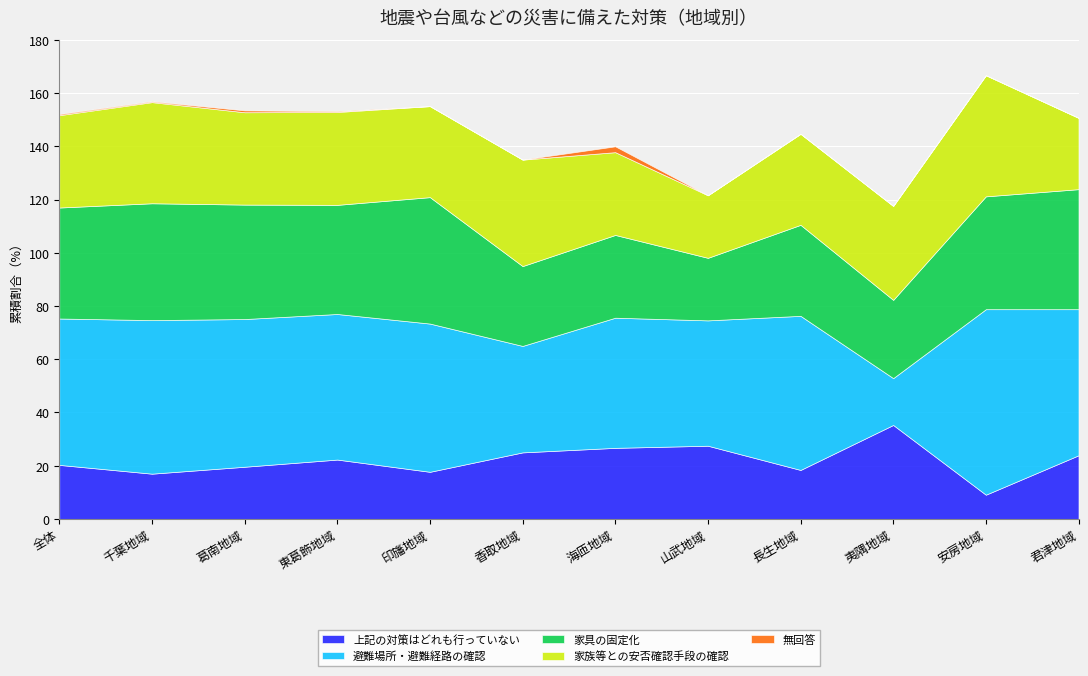

Which series has the largest total across all categories?

避難場所・避難経路の確認